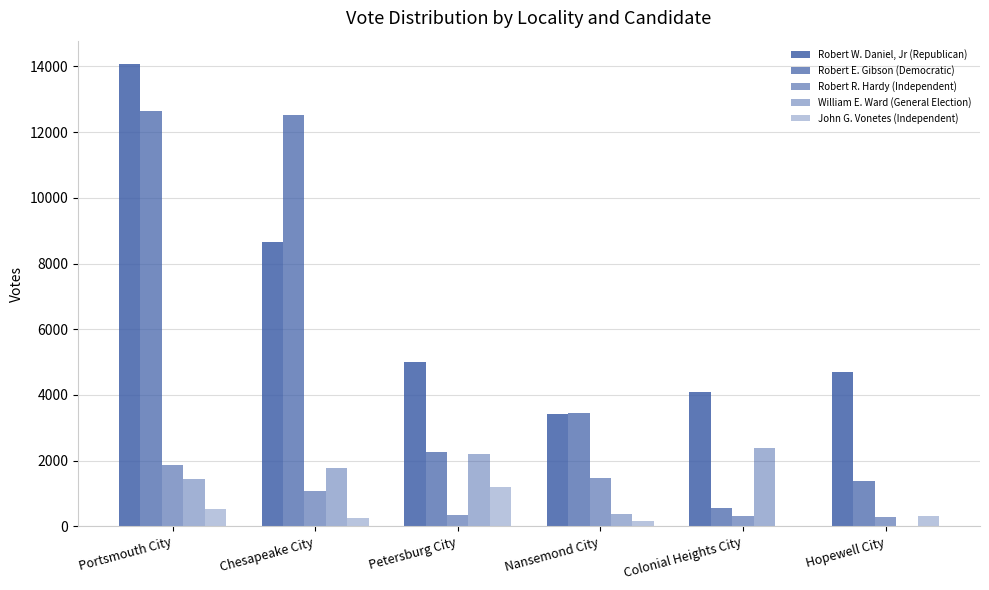

Read the Robert E. Gibson (Democratic) value at Portsmouth City, to the nearest 10.

12650